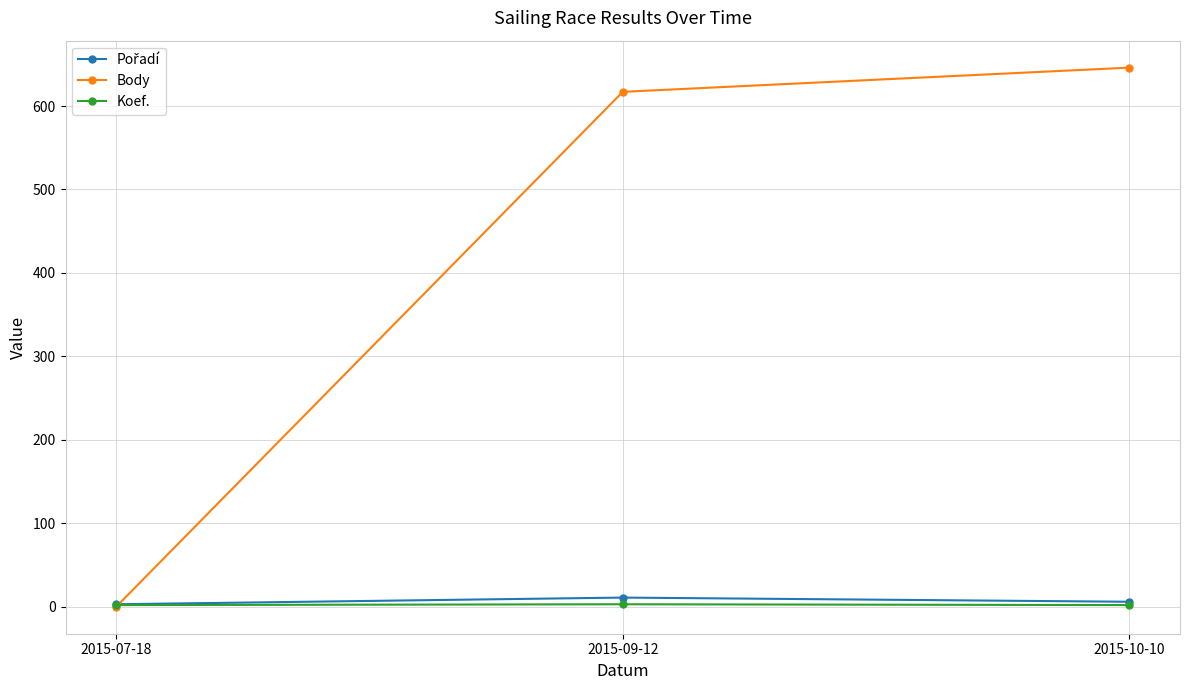

How many values in the Koef. series exceed 2?

1